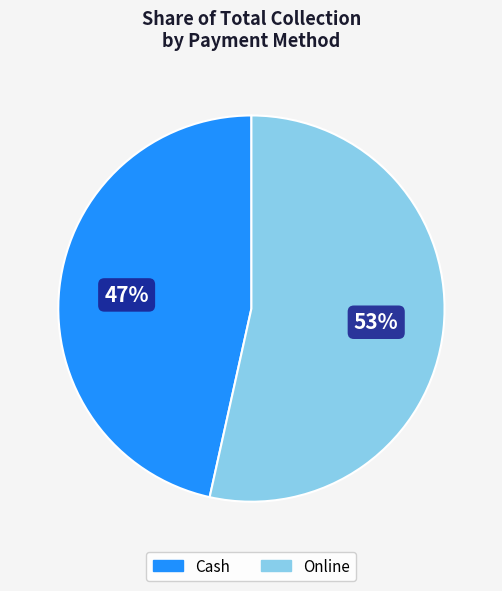

Rank the categories by value from highest to lowest.

Online, Cash